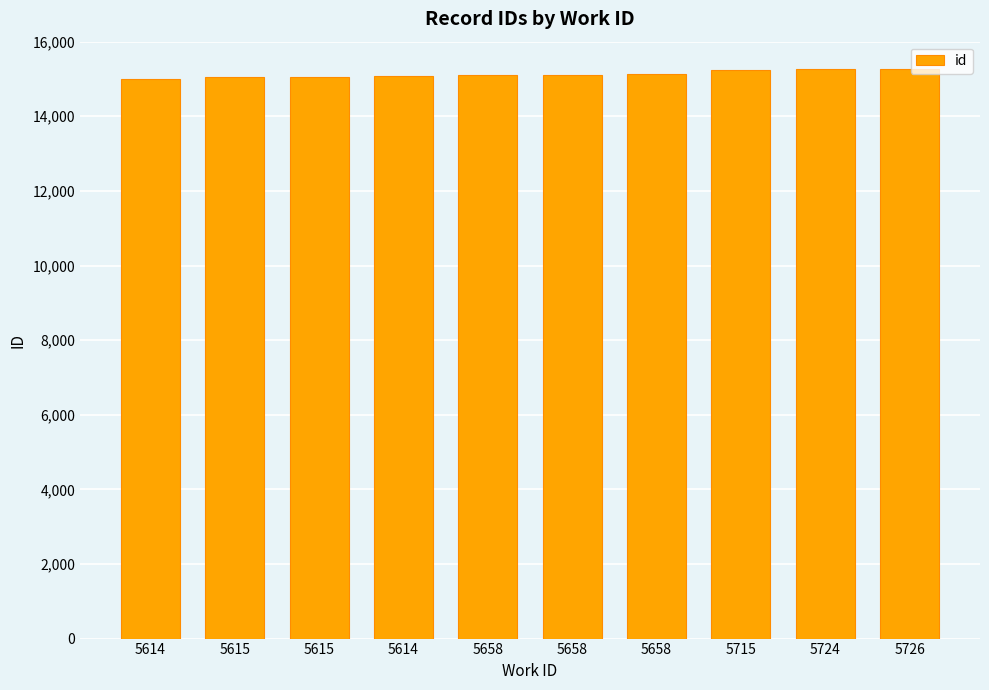

Reading right to left, what are all the values shown in this chart?

5726=15262	5724=15257	5715=15232	5658=15121	5658=15118	5658=15114	5614=15075	5615=15062	5615=15060	5614=15004